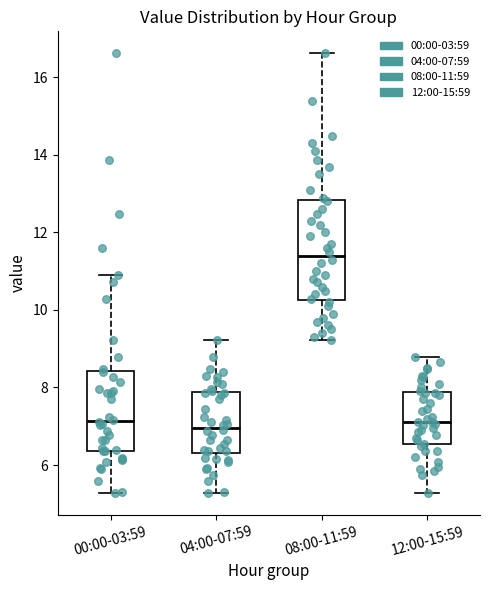

Which box is the tallest, from its lower edge to its upper edge?

08:00-11:59